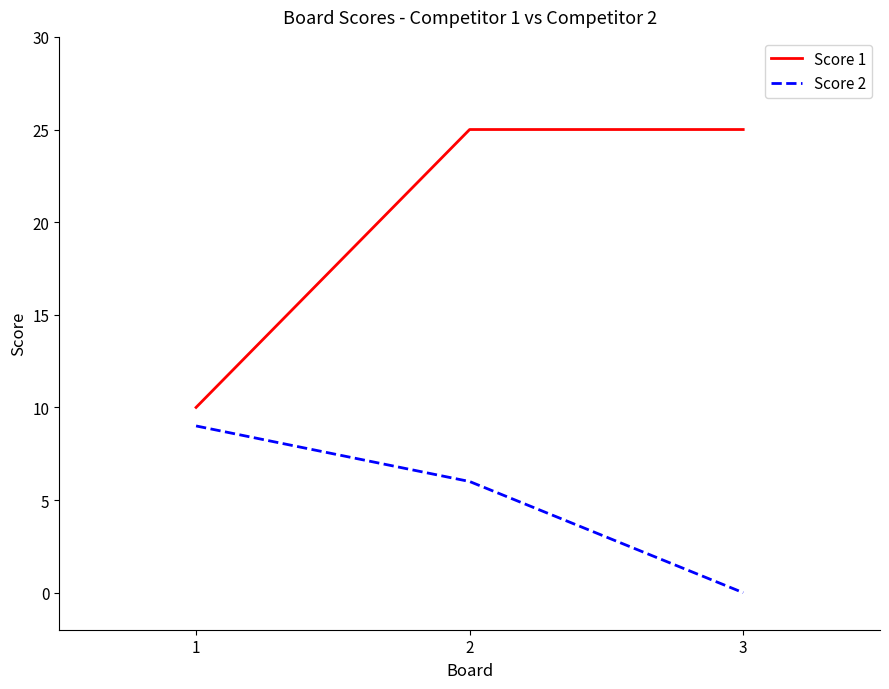

Is this an area chart (filled region under the line)?

No